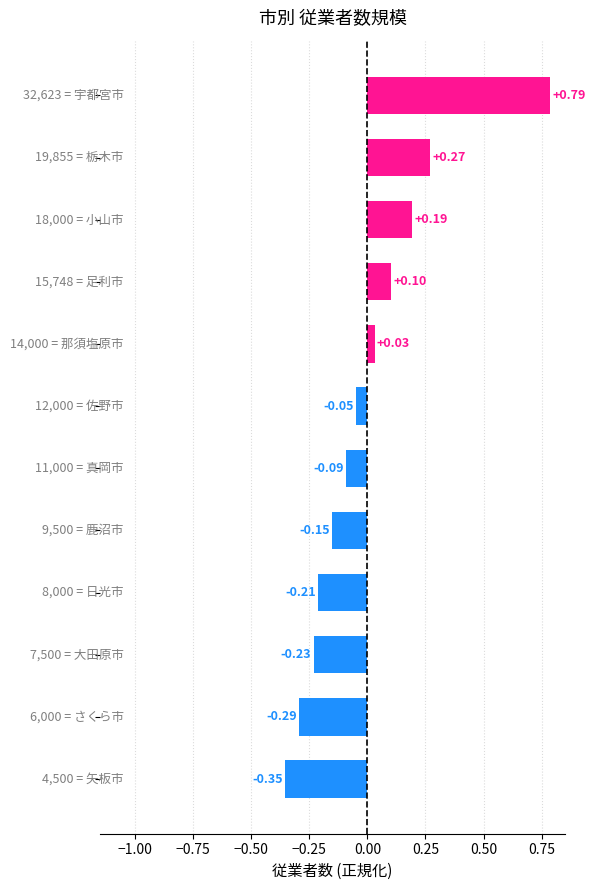

What is the difference between the maximum and second lowest values?

1.1